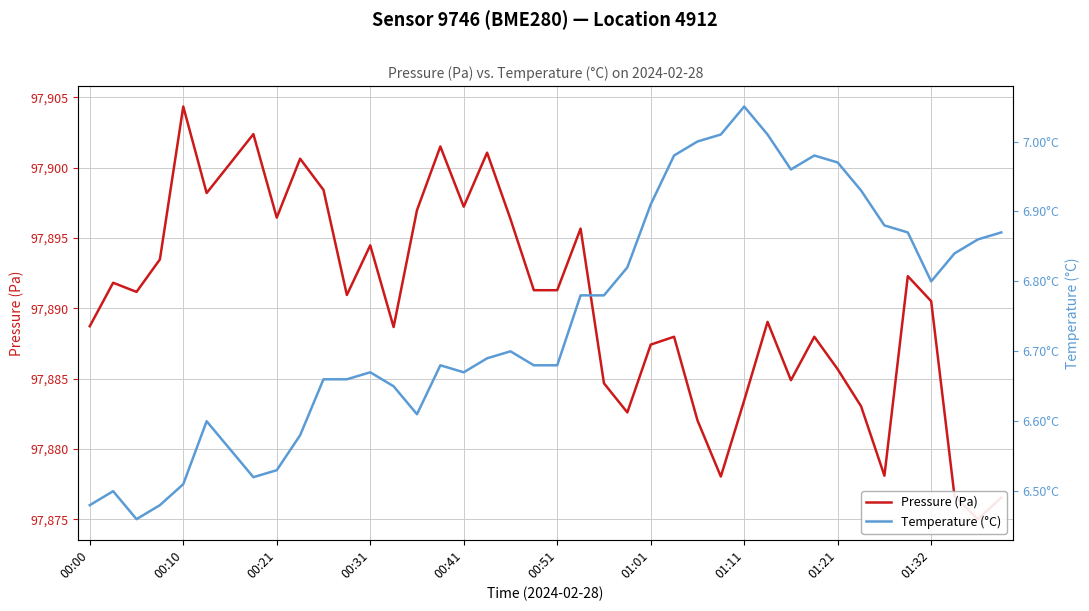

Reading left to right, extract all data points from this chart.

Pressure (Pa): 97888.7	97891.8	97891.2	97893.5	97904.3	97898.2	97900.3	97902.4	97896.4	97900.6	97898.4	97890.9	97894.5	97888.7	97897.0	97901.5	97897.2	97901.1	97896.3	97891.3	97891.3	97895.7	97884.7	97882.6	97887.4	97888.0	97882.0	97878.0	97883.4	97889.0	97884.9	97888.0	97885.7	97883.0	97878.1	97892.3	97890.5	97876.6	97875.0	97876.5
Temperature (°C): 6.5	6.5	6.5	6.5	6.5	6.6	6.6	6.5	6.5	6.6	6.7	6.7	6.7	6.7	6.6	6.7	6.7	6.7	6.7	6.7	6.7	6.8	6.8	6.8	6.9	7.0	7.0	7.0	7.0	7.0	7.0	7.0	7.0	6.9	6.9	6.9	6.8	6.8	6.9	6.9